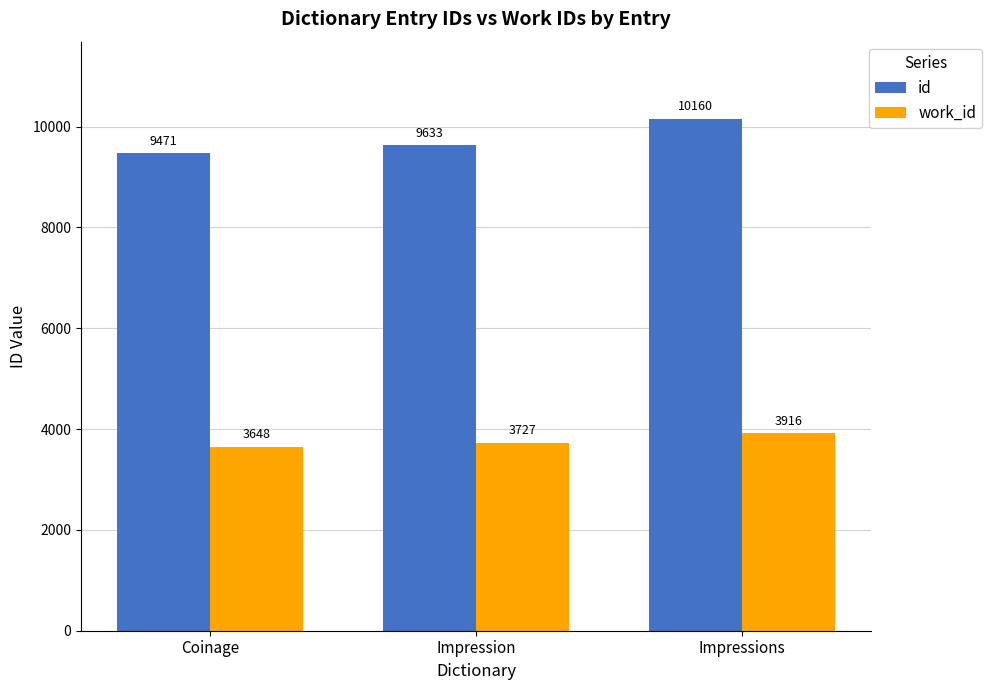

What is the value of the id bar at the 1st from the left?

9471